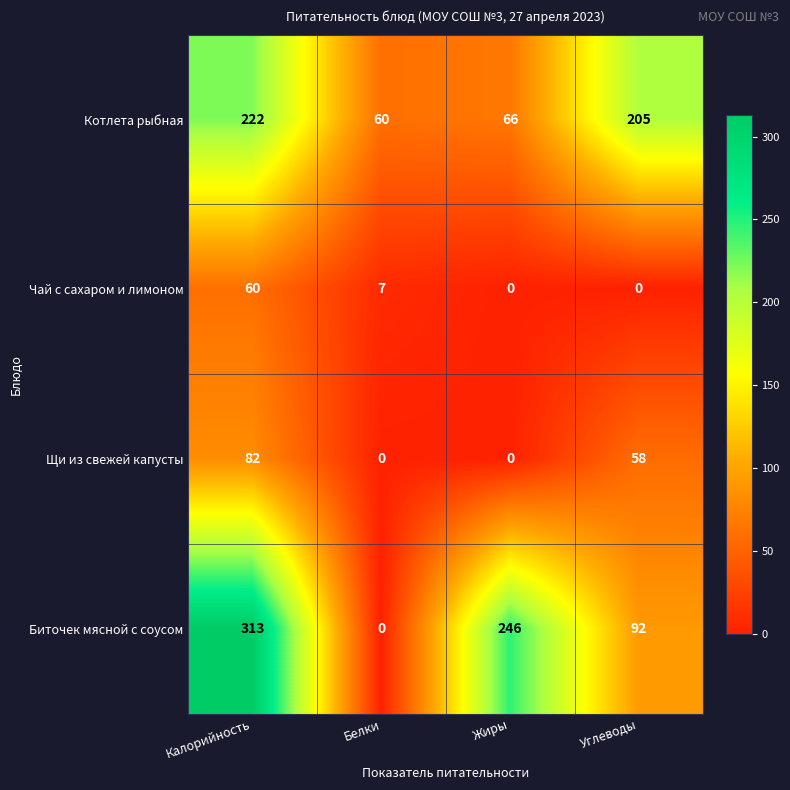

What is the sum of all Щи из свежей капусты values?

140